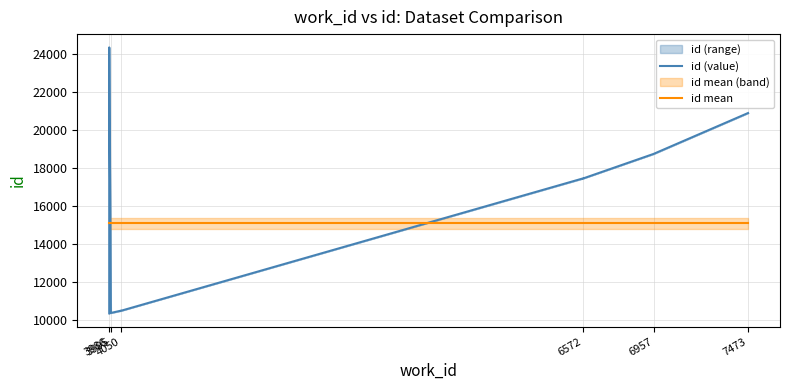

The id mean series shows 21540.2 at 7473. True or false?

False